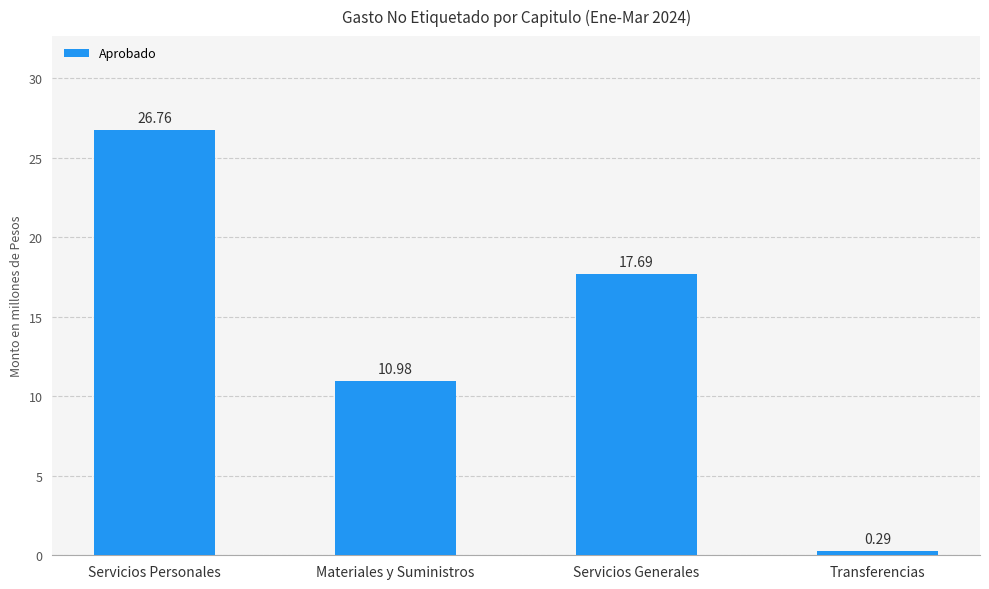

What is the difference between the second highest and minimum values?

17398358.9